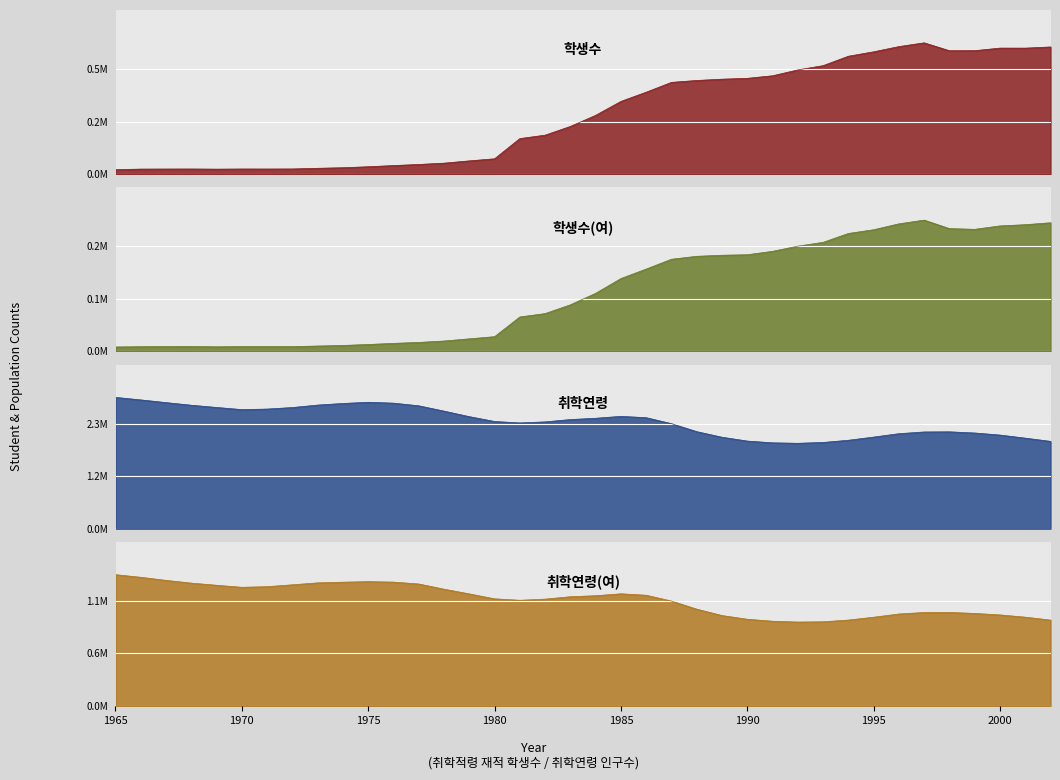

At which category does 학생수(여) reach its first local valley?

1969